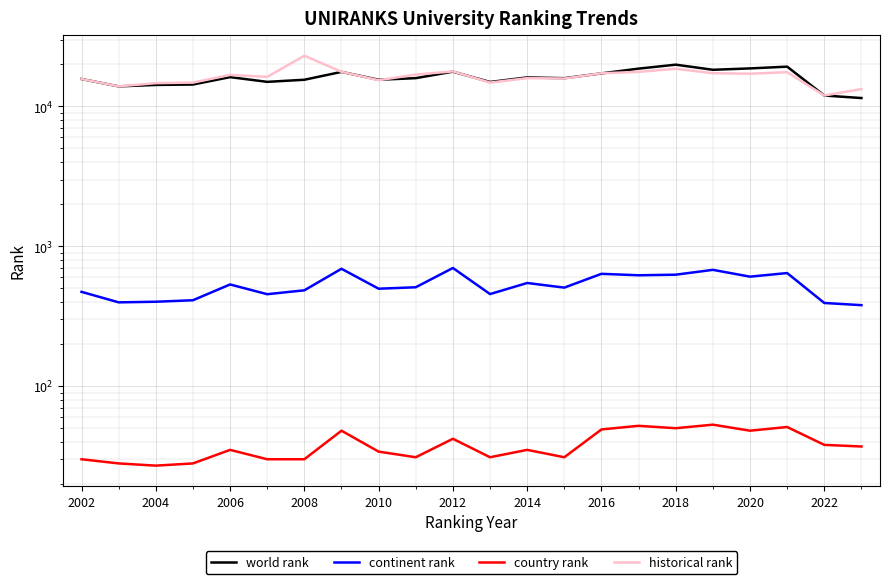

What is the average value of the continent rank series?

528.8